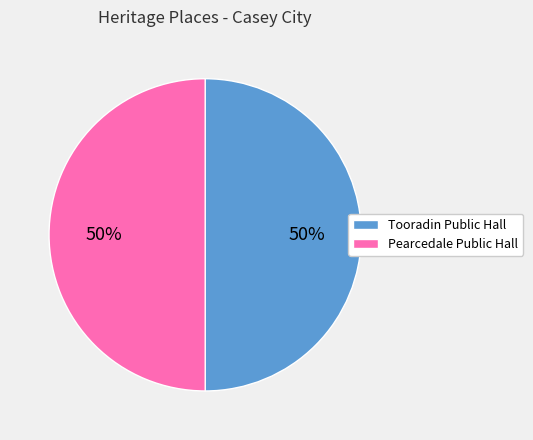

Do Tooradin Public Hall and Pearcedale Public Hall together represent more than half of the pie?

Yes